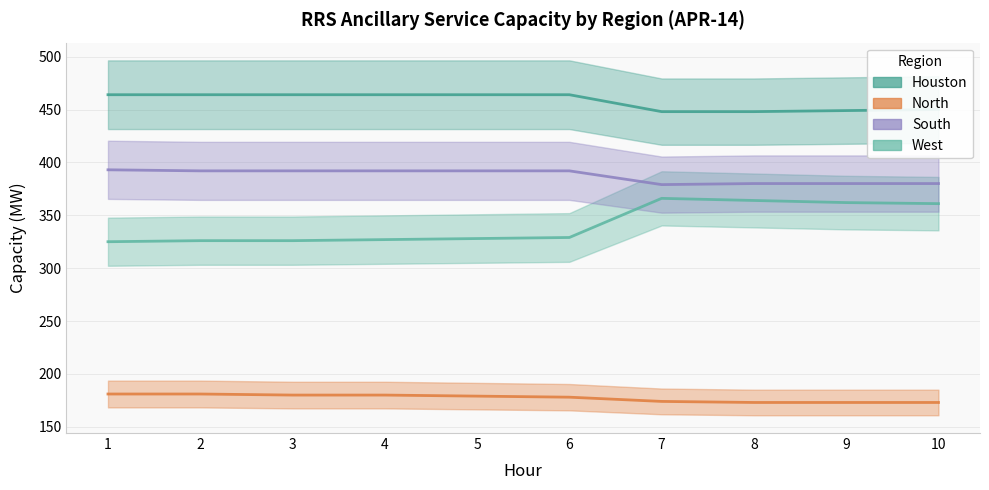

Which label corresponds to the largest value in the chart?

1